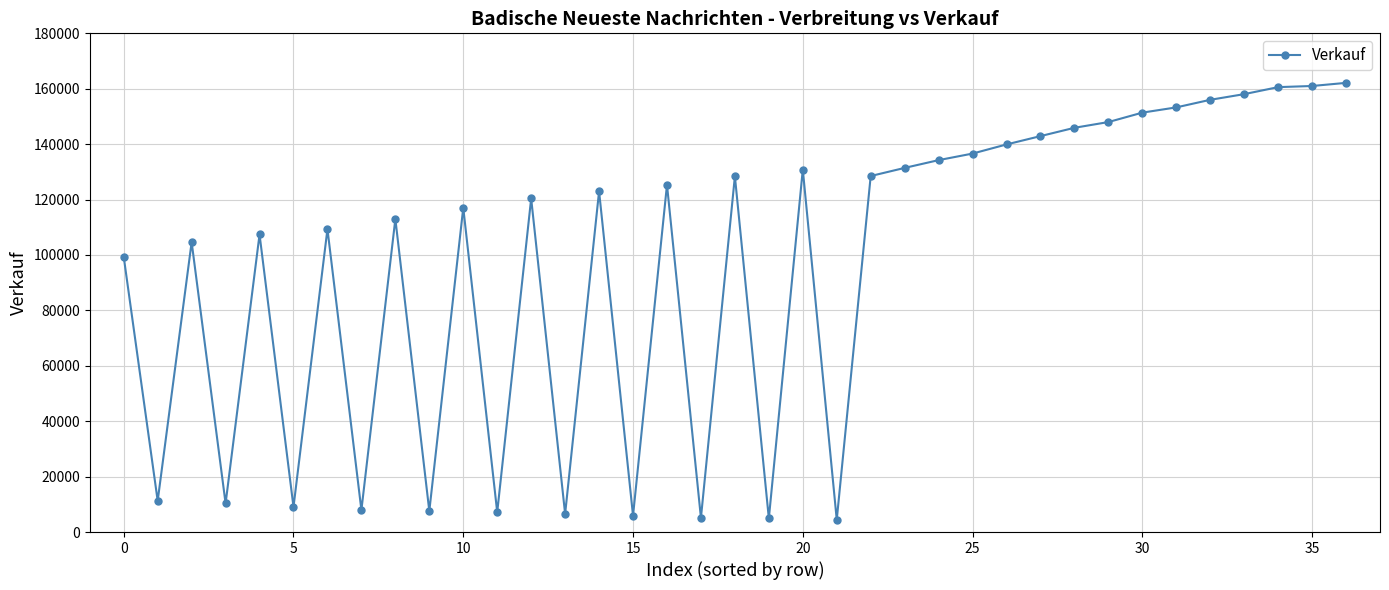

What is the minimum value shown in the chart?

4425